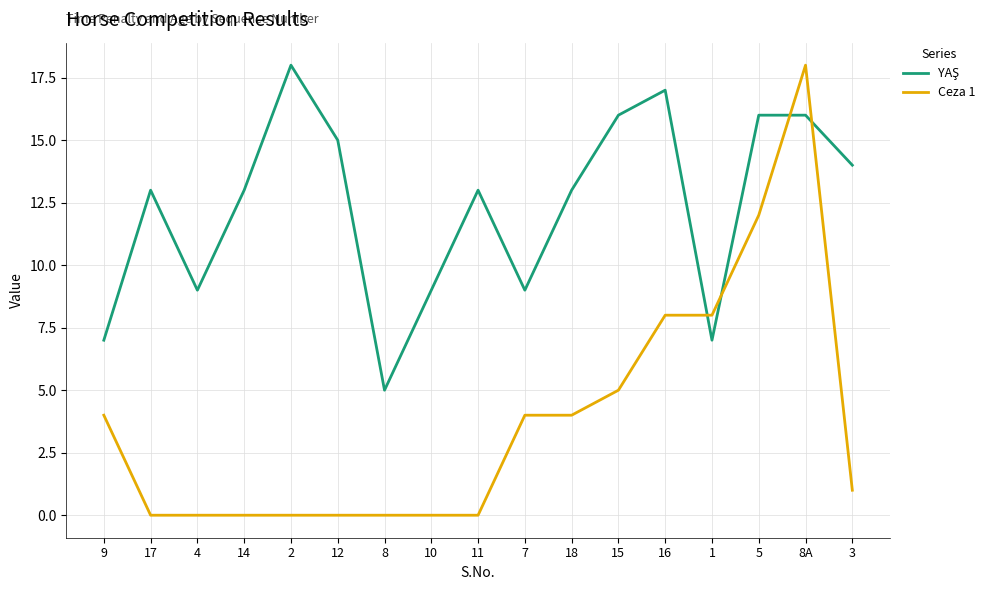

What position from the left is 3?

17